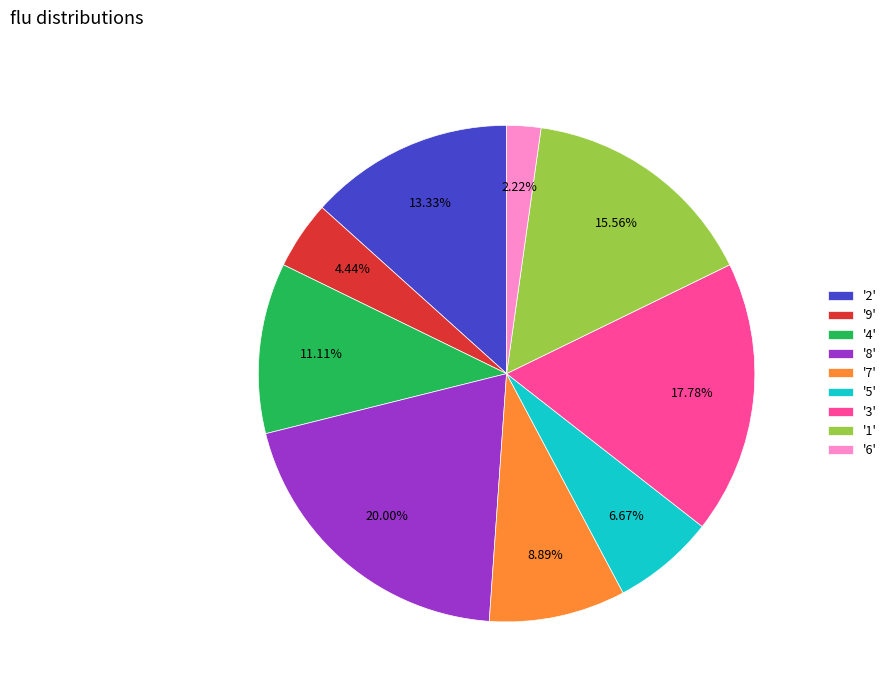

Which has a higher value, '1' or '5'?

'1'